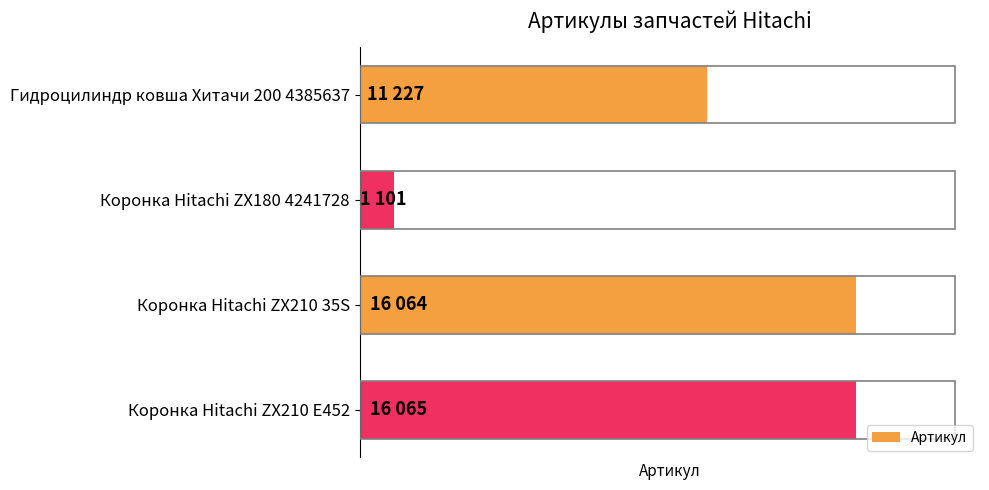

List the labels in order of value, largest first.

Коронка Hitachi ZX210 E452, Коронка Hitachi ZX210 35S, Гидроцилиндр ковша Хитачи 200 4385637, Коронка Hitachi ZX180 4241728